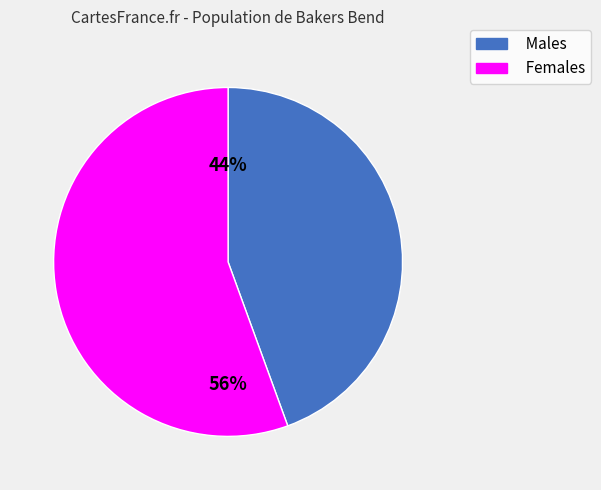

What percentage is the Females slice, to the nearest percent?

56%